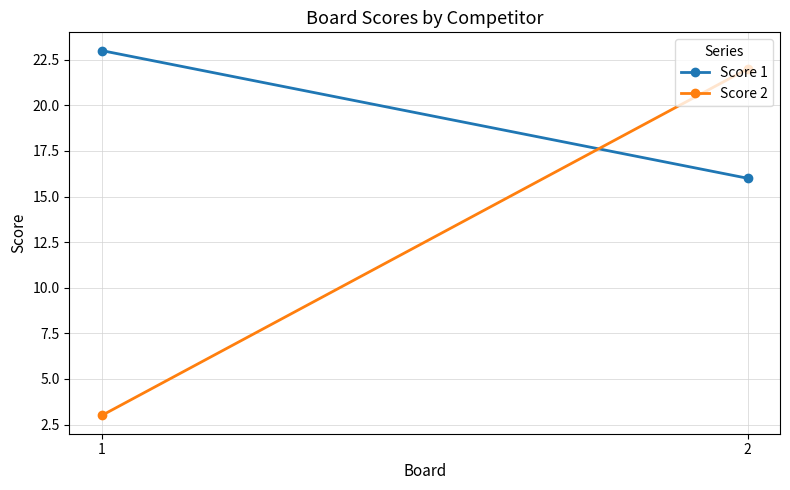

List the labels in order of Score 1 value, smallest first.

2, 1